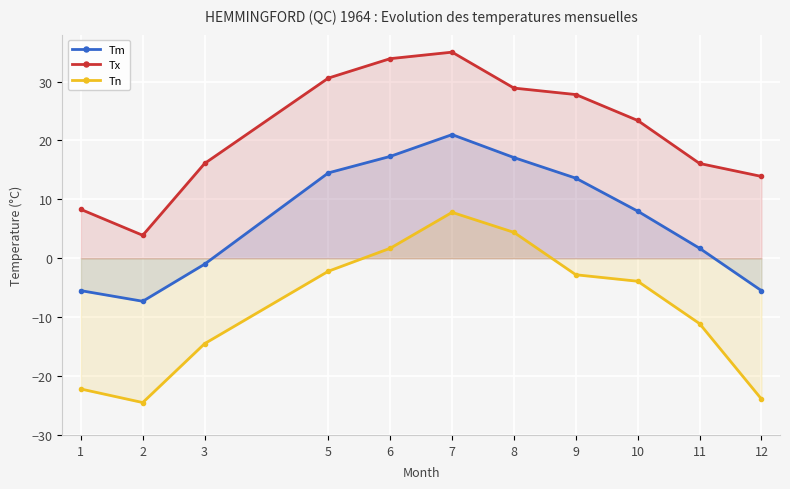

Reading left to right, what are all the values shown in this chart?

Tm: -5.5	-7.3	-1.0	14.5	17.3	21.0	17.1	13.6	8.0	1.7	-5.5
Tx: 8.3	3.9	16.1	30.6	33.9	35.0	28.9	27.8	23.4	16.1	13.9
Tn: -22.2	-24.5	-14.5	-2.2	1.7	7.8	4.4	-2.8	-3.9	-11.1	-23.9